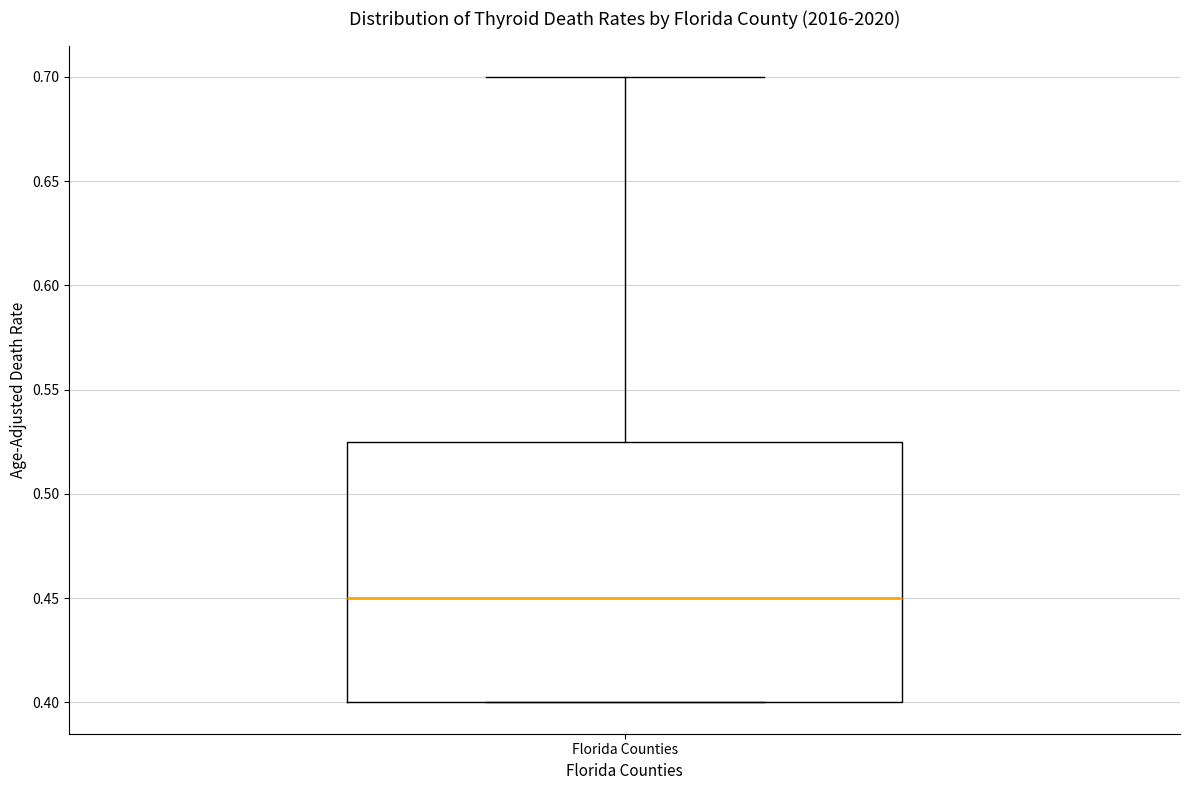

Transcribe this box plot: give where the median line is, the range the box spans, and where the two whiskers end, as read against the y-axis. The values are not printed on the chart, so give them approximately, as read against the axis.

median 0.450, box 0.400 to 0.525, whiskers 0.400 to 0.700